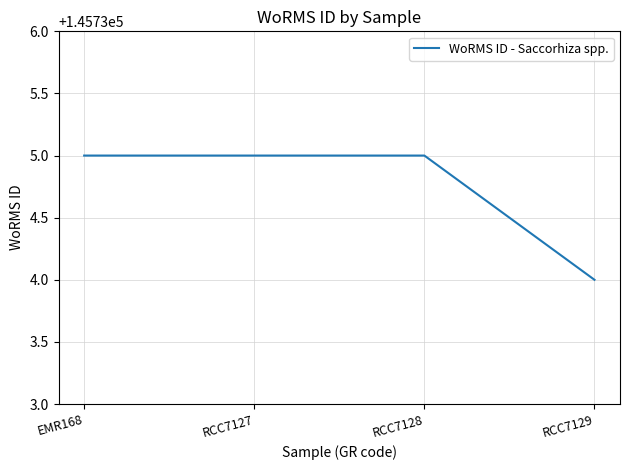

What is the ratio of the value at RCC7127 to the value at EMR168?

1.0